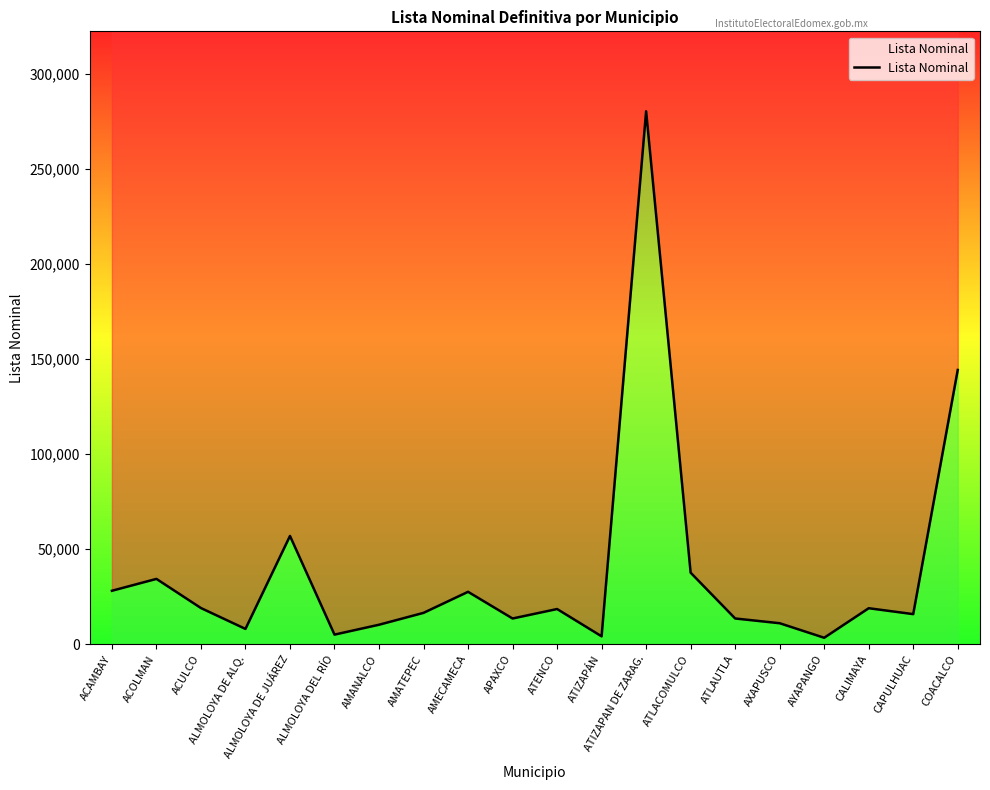

Reading left to right, what are all the values shown in this chart?

ACAMBAY=28138	ACOLMAN=34384	ACULCO=19042	ALMOLOYA DE ALQ.=8058	ALMOLOYA DE JUÁREZ=56982	ALMOLOYA DEL RÍO=5062	AMANALCO=10259	AMATEPEC=16511	AMECAMECA=27582	APAXCO=13543	ATENCO=18527	ATIZAPÁN=4160	ATIZAPAN DE ZARAG.=280488	ATLACOMULCO=37649	ATLAUTLA=13550	AXAPUSCO=11053	AYAPANGO=3407	CALIMAYA=18949	CAPULHUAC=15842	COACALCO=144350